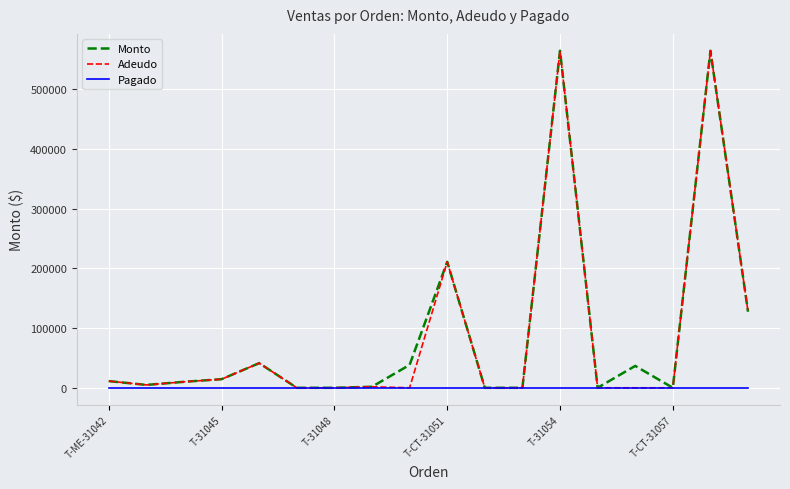

The value of Pagado at T-ME-31042 is 0.0. True or false?

True